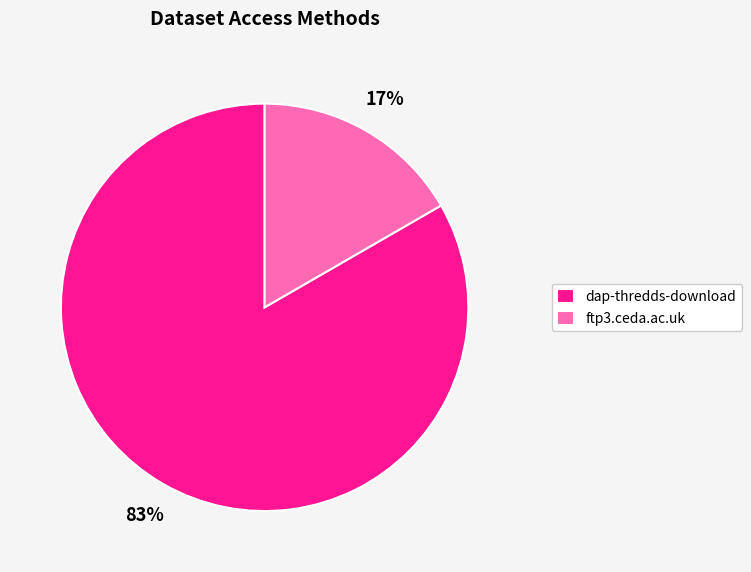

Approximately how many times larger is the value at ftp3.ceda.ac.uk compared to dap-thredds-download?

0.2